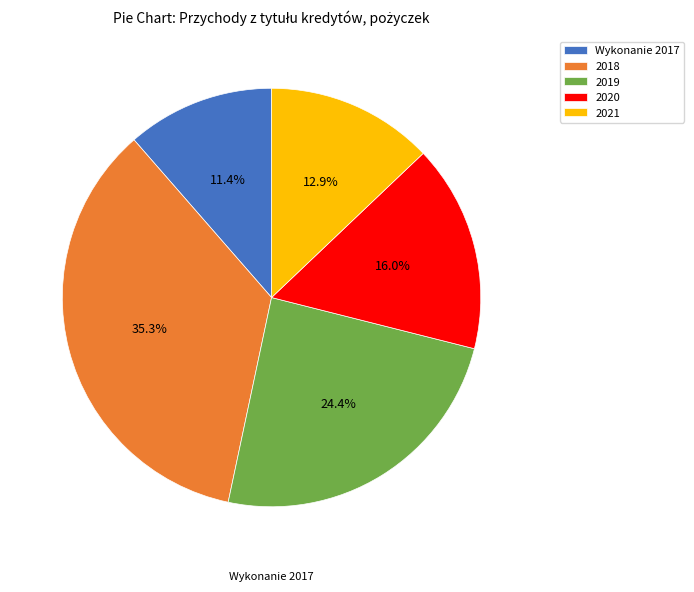

True or false: Wykonanie 2017 accounts for 4% of the total.

False